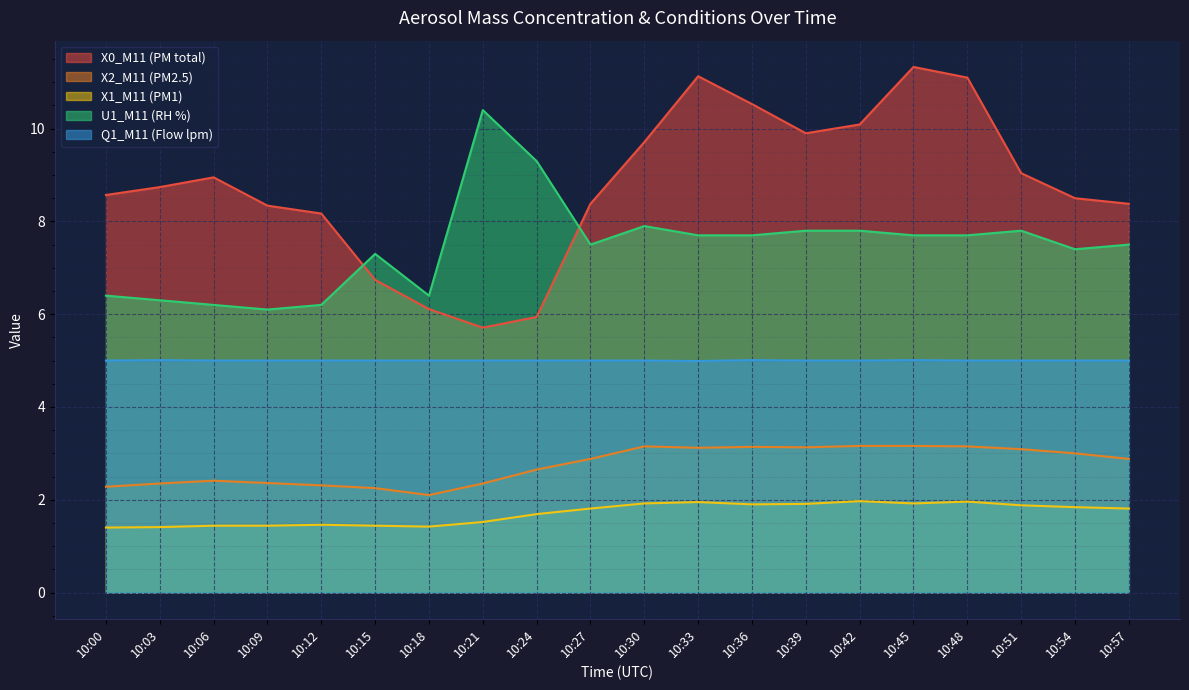

Reading left to right, list all the values displayed in this chart.

X0_M11 (PM total): 8.6	8.7	8.9	8.3	8.2	6.7	6.1	5.7	5.9	8.4	9.7	11.1	10.5	9.9	10.1	11.3	11.1	9.0	8.5	8.4
X2_M11 (PM2.5): 2.3	2.4	2.4	2.4	2.3	2.2	2.1	2.4	2.6	2.9	3.1	3.1	3.1	3.1	3.2	3.2	3.1	3.1	3.0	2.9
X1_M11 (PM1): 1.4	1.4	1.4	1.4	1.5	1.4	1.4	1.5	1.7	1.8	1.9	1.9	1.9	1.9	2.0	1.9	2.0	1.9	1.8	1.8
U1_M11 (RH %): 6.4	6.3	6.2	6.1	6.2	7.3	6.4	10.4	9.3	7.5	7.9	7.7	7.7	7.8	7.8	7.7	7.7	7.8	7.4	7.5
Q1_M11 (Flow lpm): 5.0	5.0	5.0	5.0	5.0	5.0	5.0	5.0	5.0	5.0	5.0	5.0	5.0	5.0	5.0	5.0	5.0	5.0	5.0	5.0